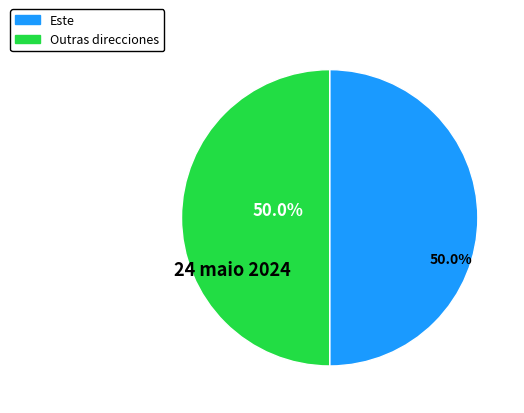

What is the ratio of the value at Outras direcciones to the value at Este?

1.0